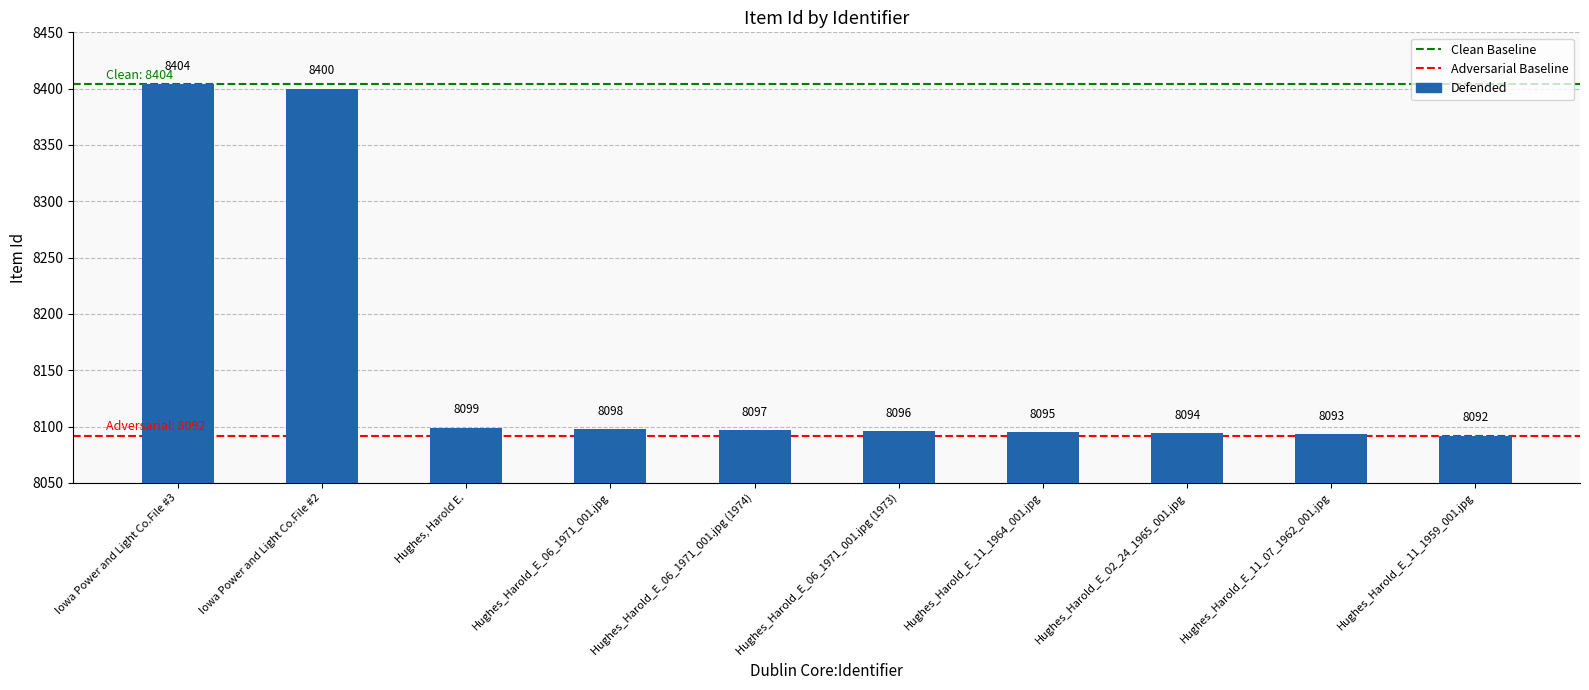

How many data points does each series have?

10